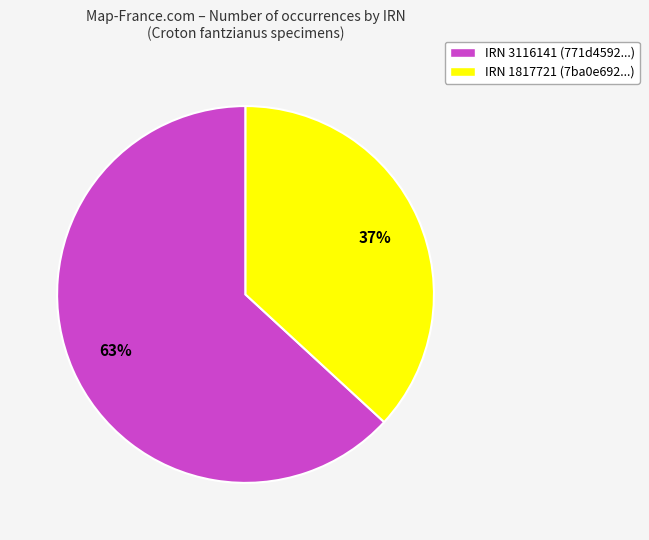

Does any single category account for the majority?

Yes